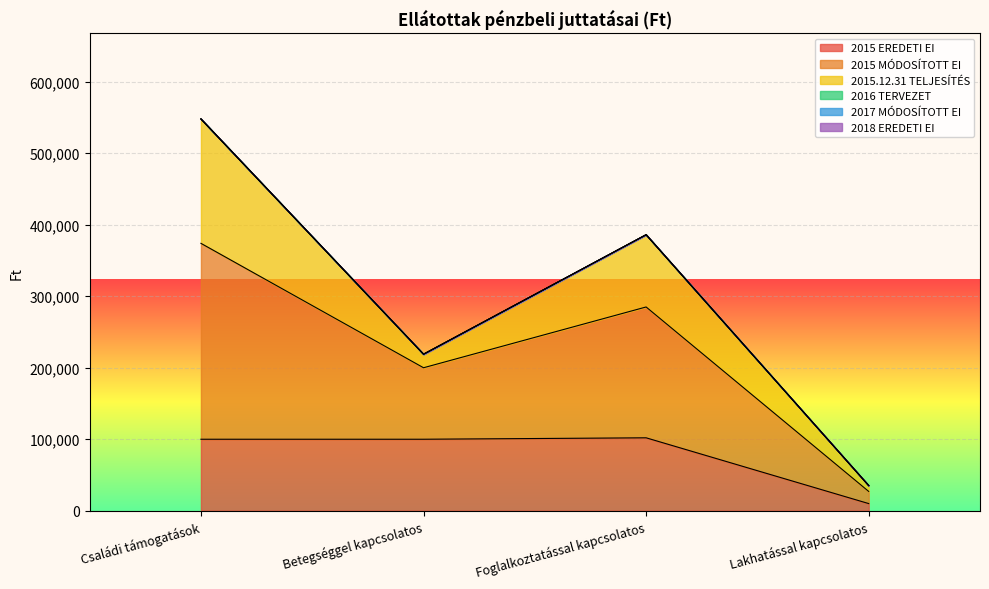

What is the maximum value shown in the chart?

274000